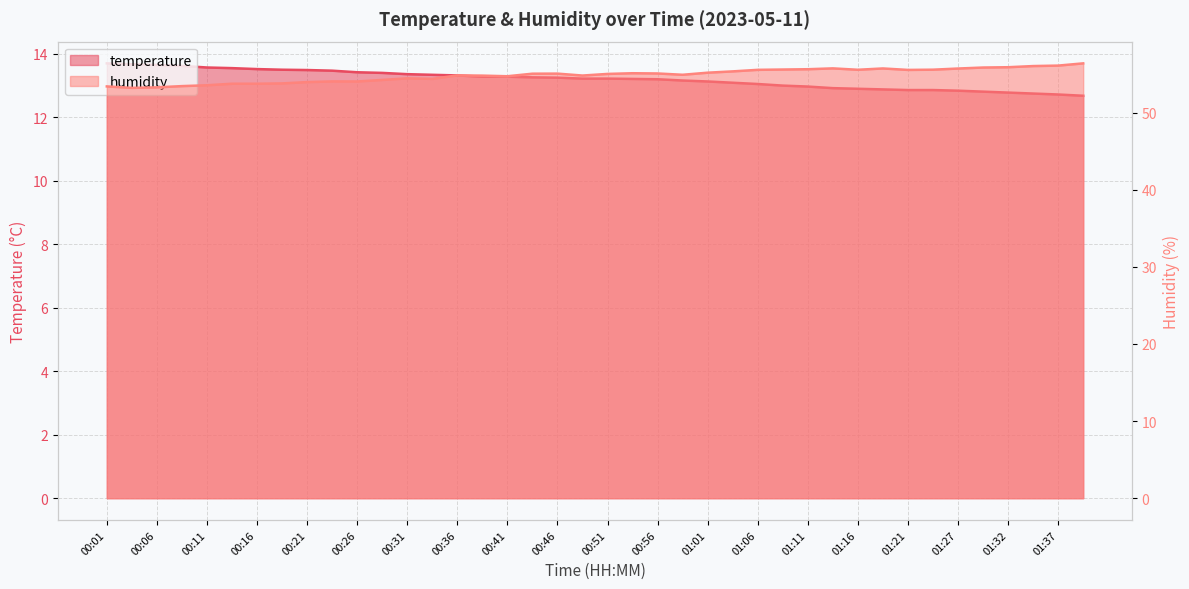

At which label is humidity closest to 54?

00:21